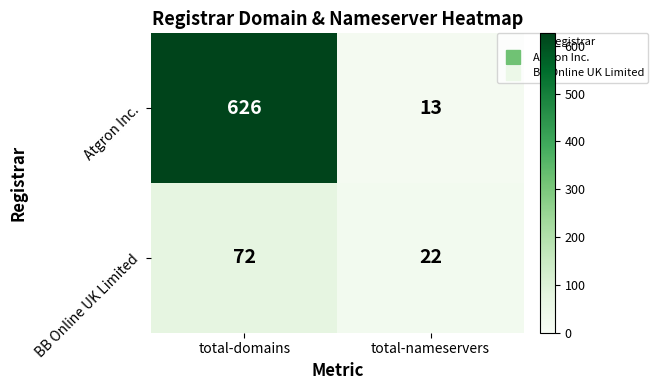

Which series has the largest total across all categories?

Atgron Inc.